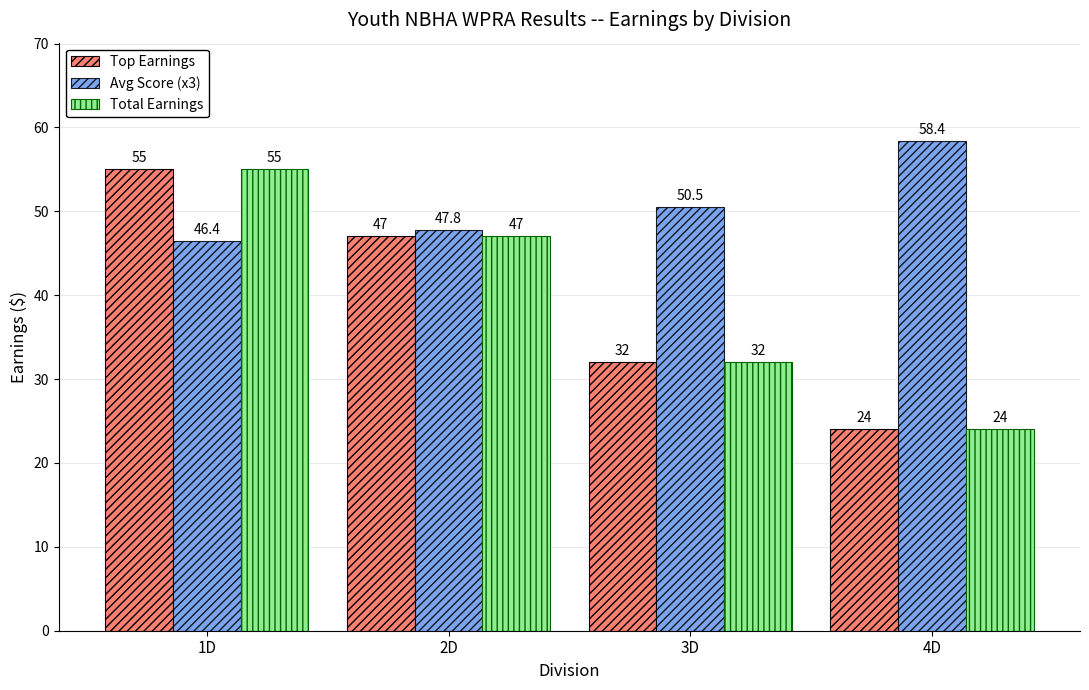

What is the sum of all Top Earnings values?

158.0